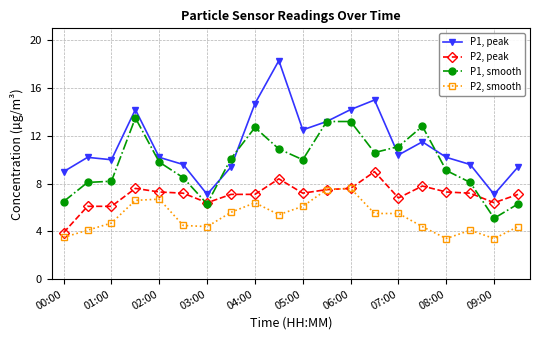

What is the value of the P2, smooth point at the 7th from the left?

4.4